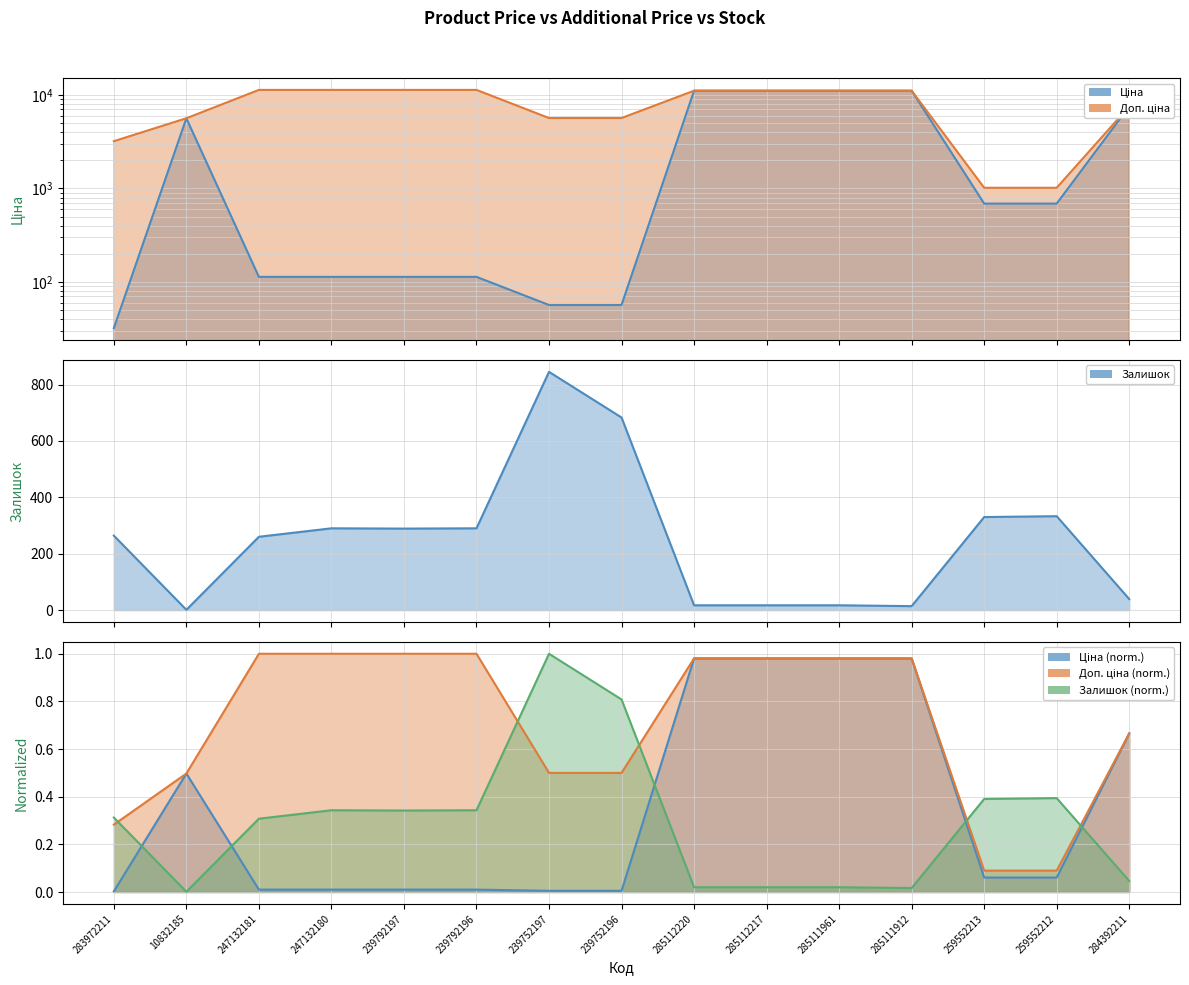

What are all the series names shown in the legend?

Ціна, Доп. ціна, Залишок